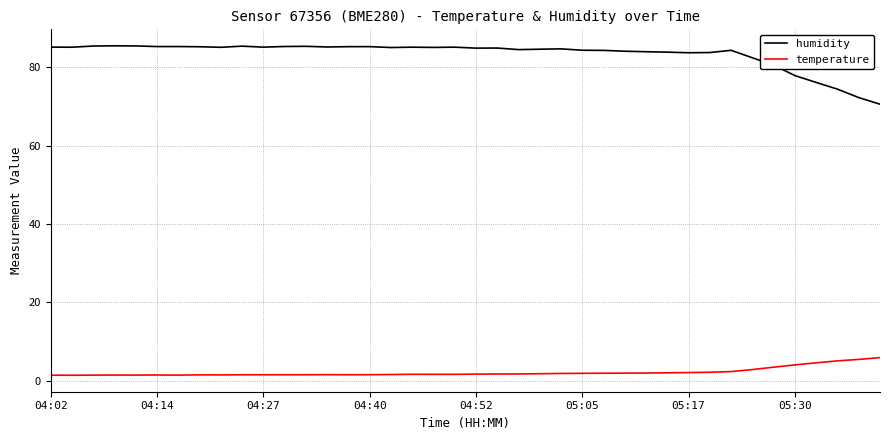

True or false: temperature and humidity cross at least once.

False